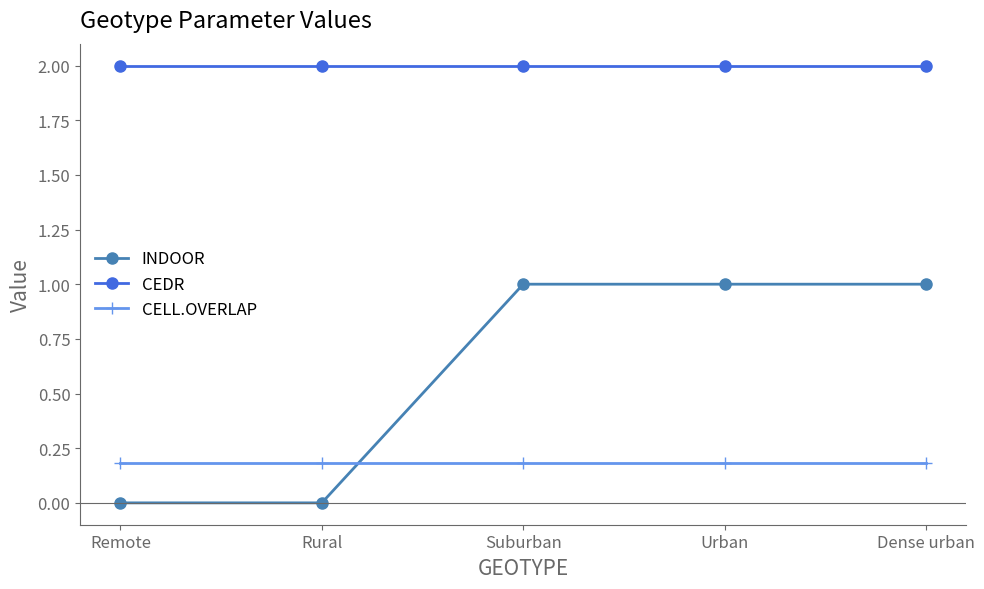

What is the maximum value shown in the chart?

2.0